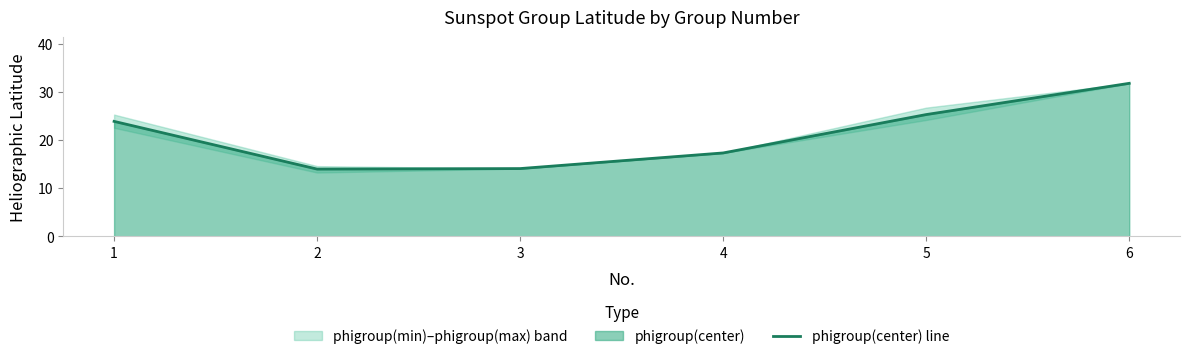

The value at 2 is 14.0. True or false?

True